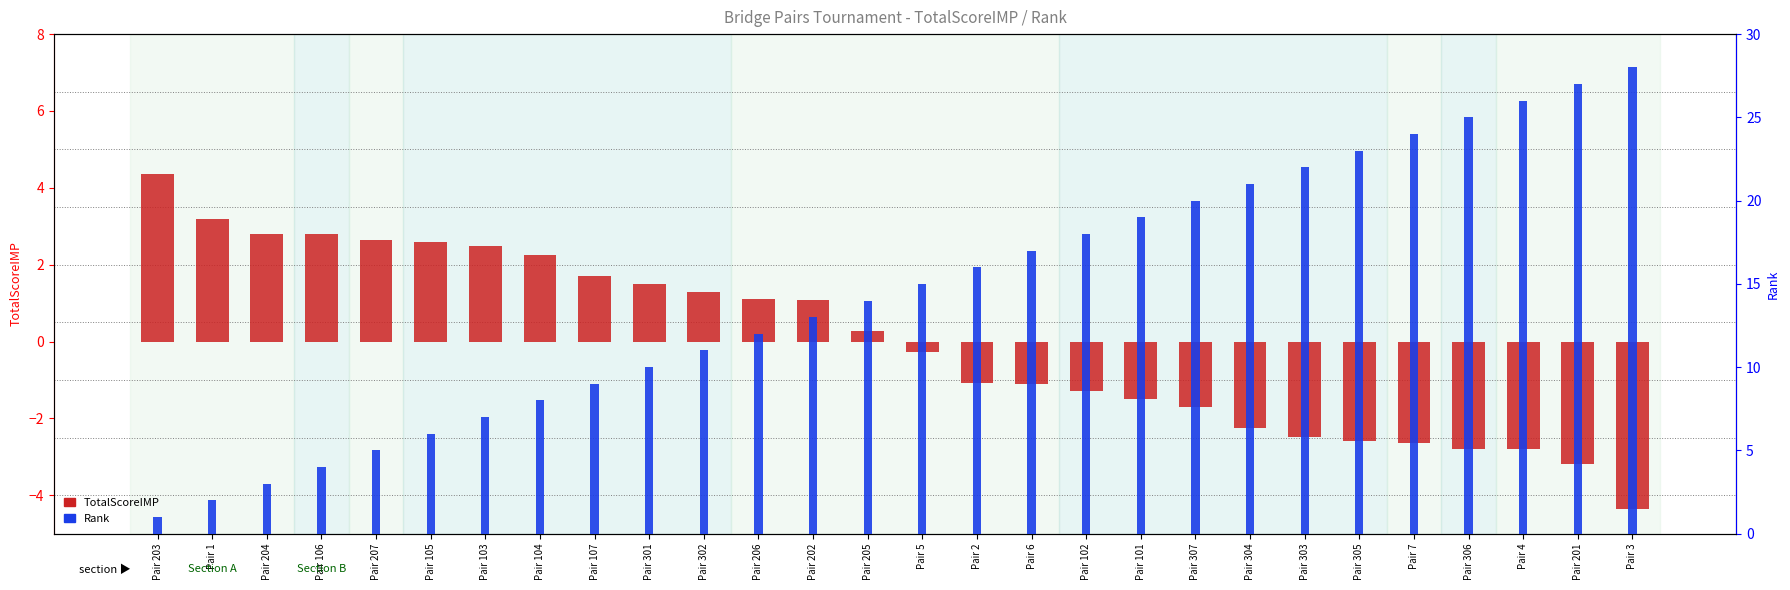

What is the total value across all series at Pair 205?

14.3